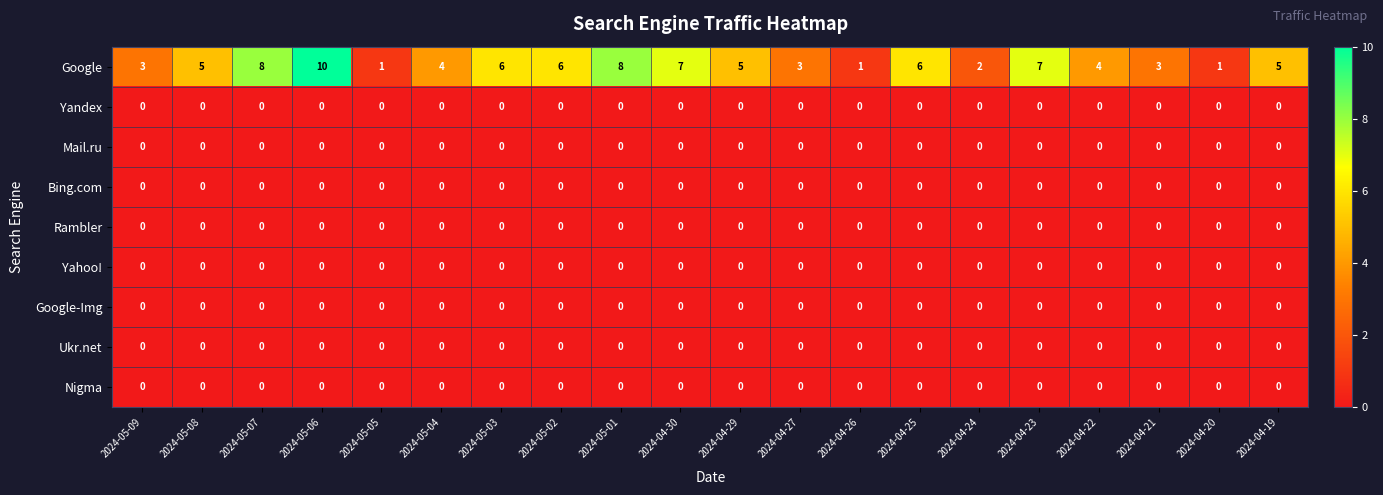

The Google series shows 9 at 2024-04-25. True or false?

False